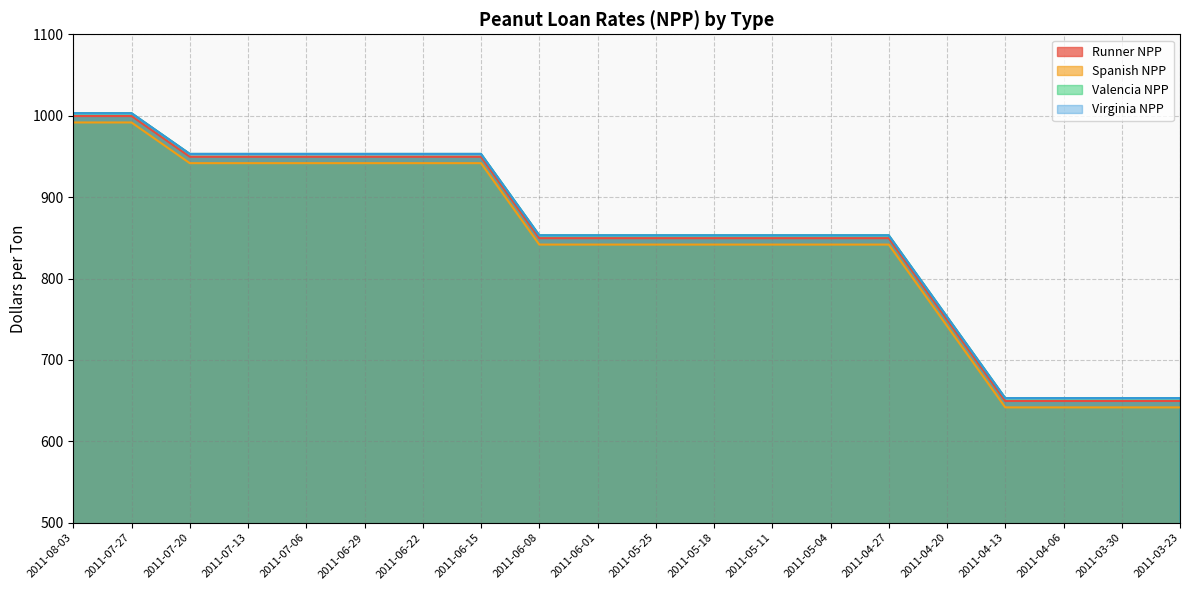

Which series has the widest spread of values?

Runner NPP